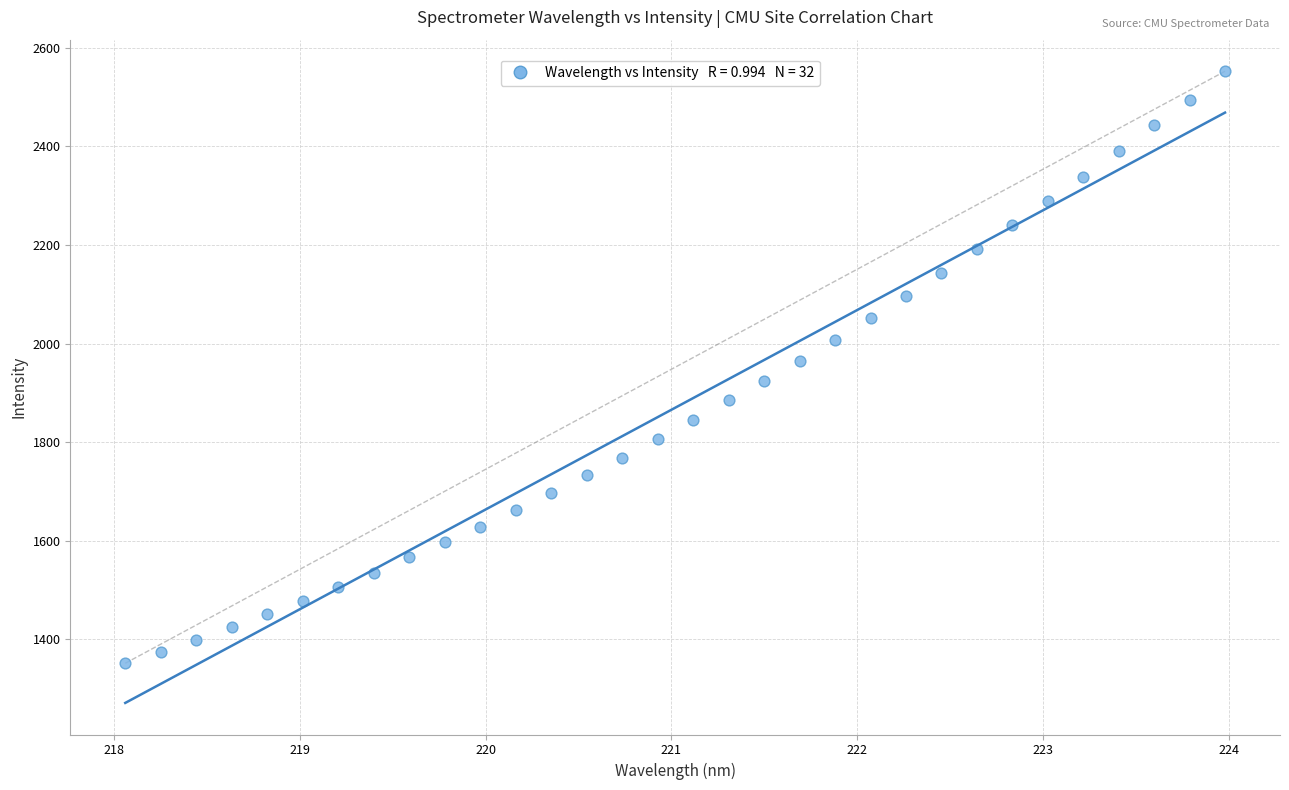

What is the range of X values (max minus min)?

5.9